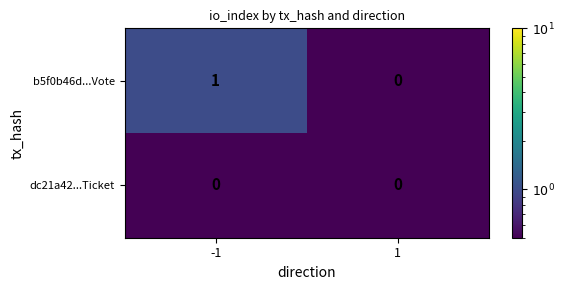

Between -1 and 1, which series saw the biggest shift?

b5f0b46d...Vote